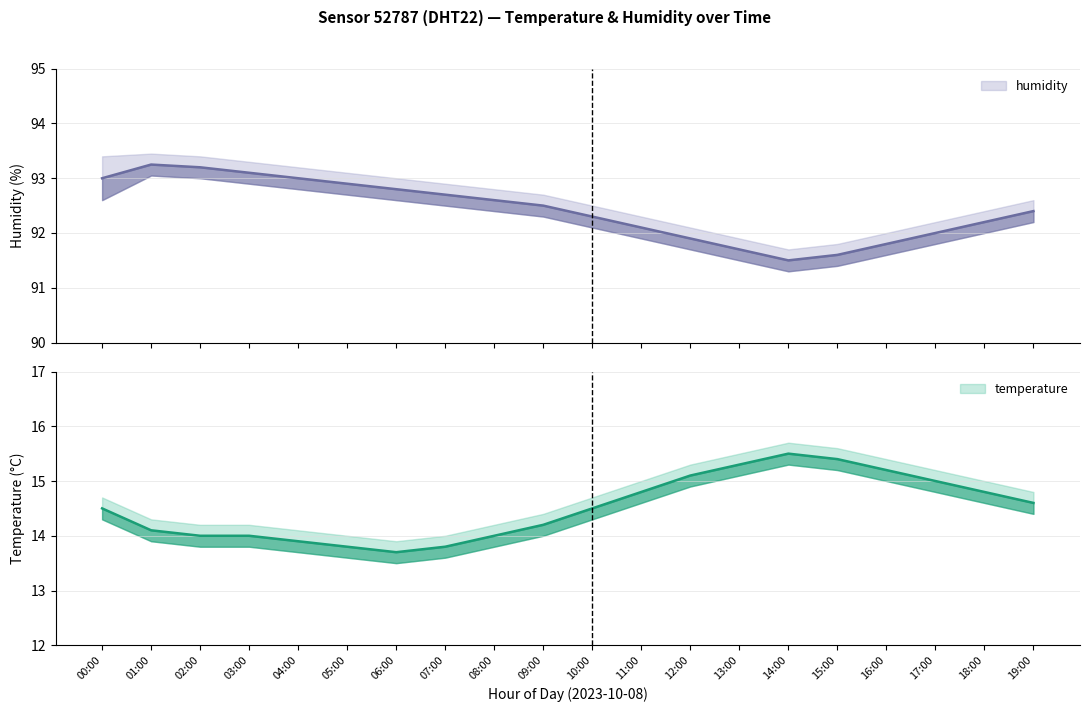

Is it true that humidity_lower equals 91.7 at 12:00?

True